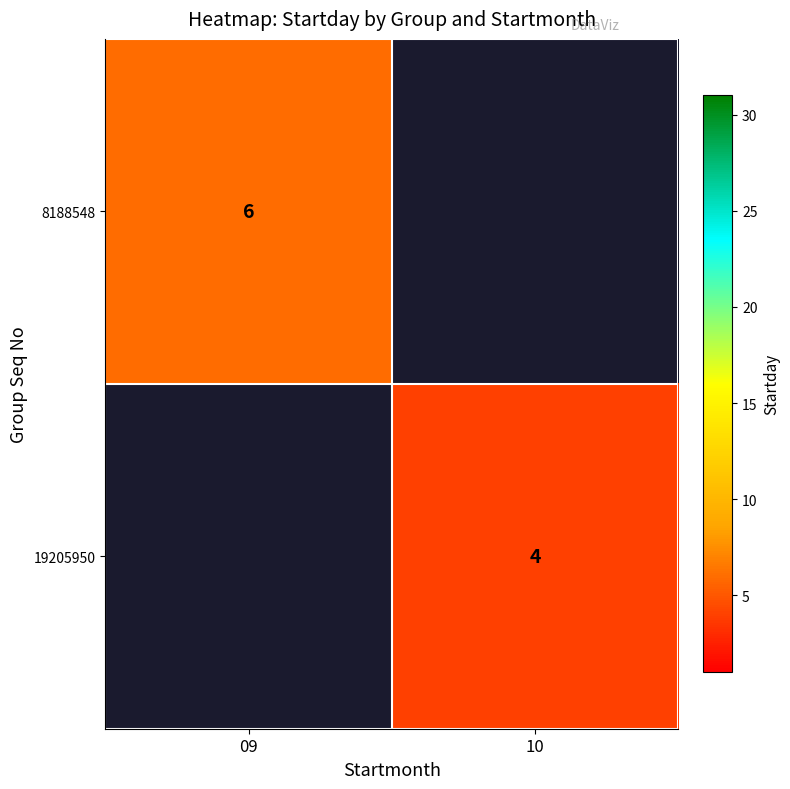

The value of 19205950 at 10 is 1. True or false?

False